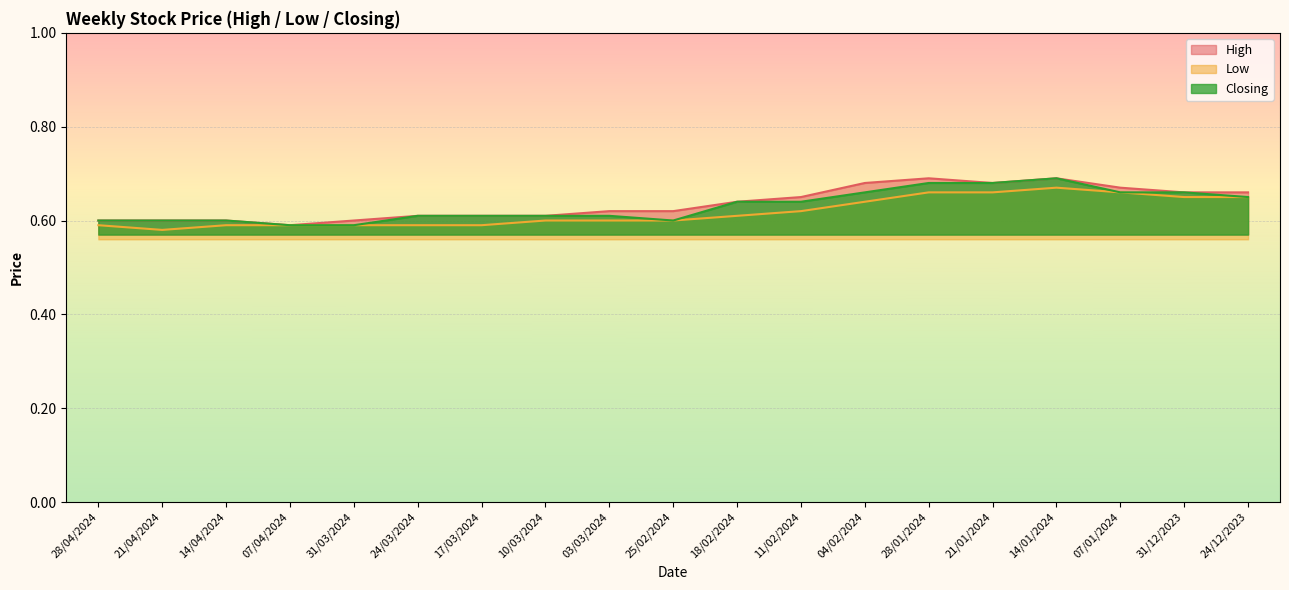

How many lines are shown in the chart?

3